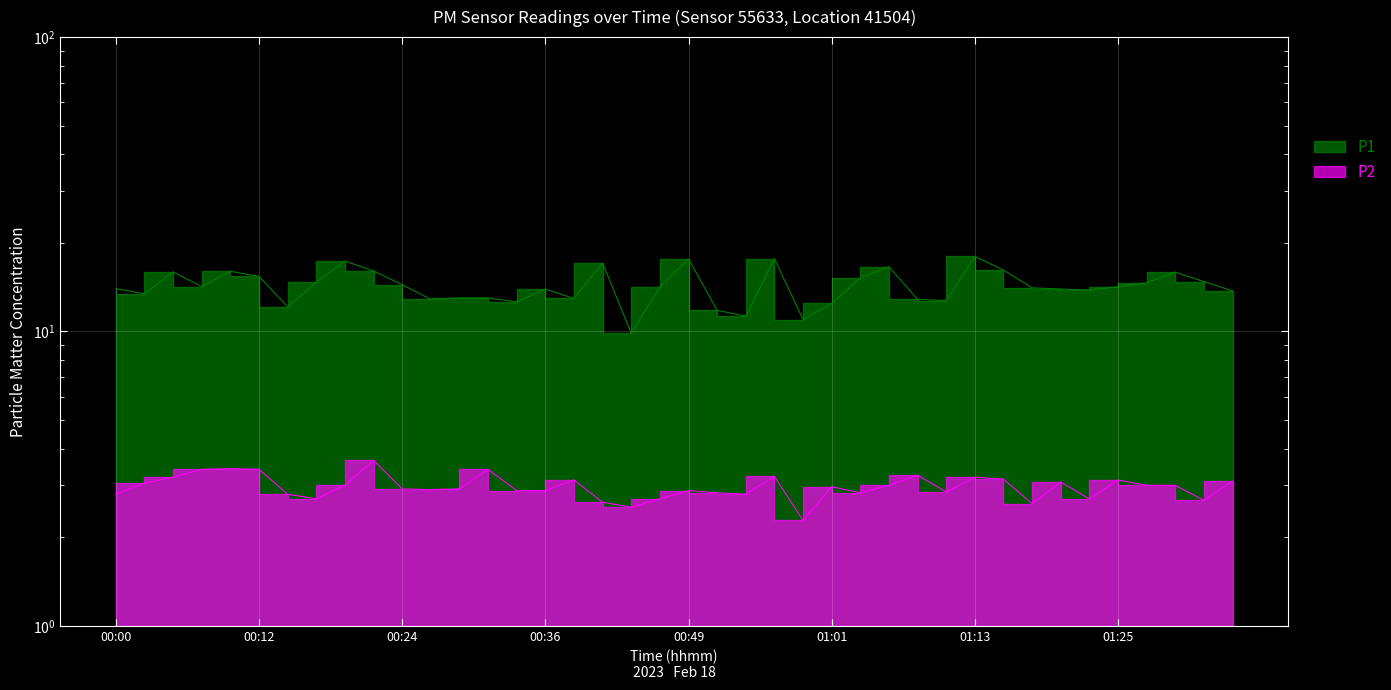

What is the label of the 12th point from the right?

01:08